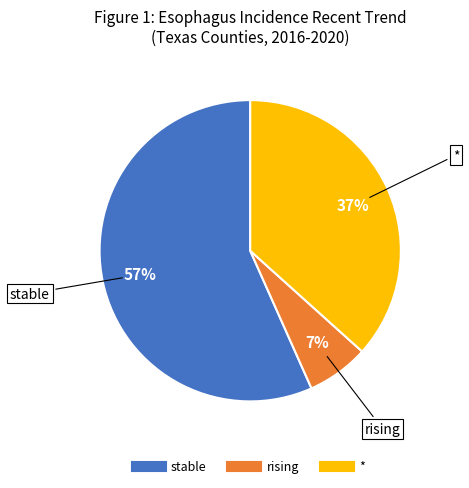

To the nearest percent, what is the difference between the largest and smallest slice percentages?

50%